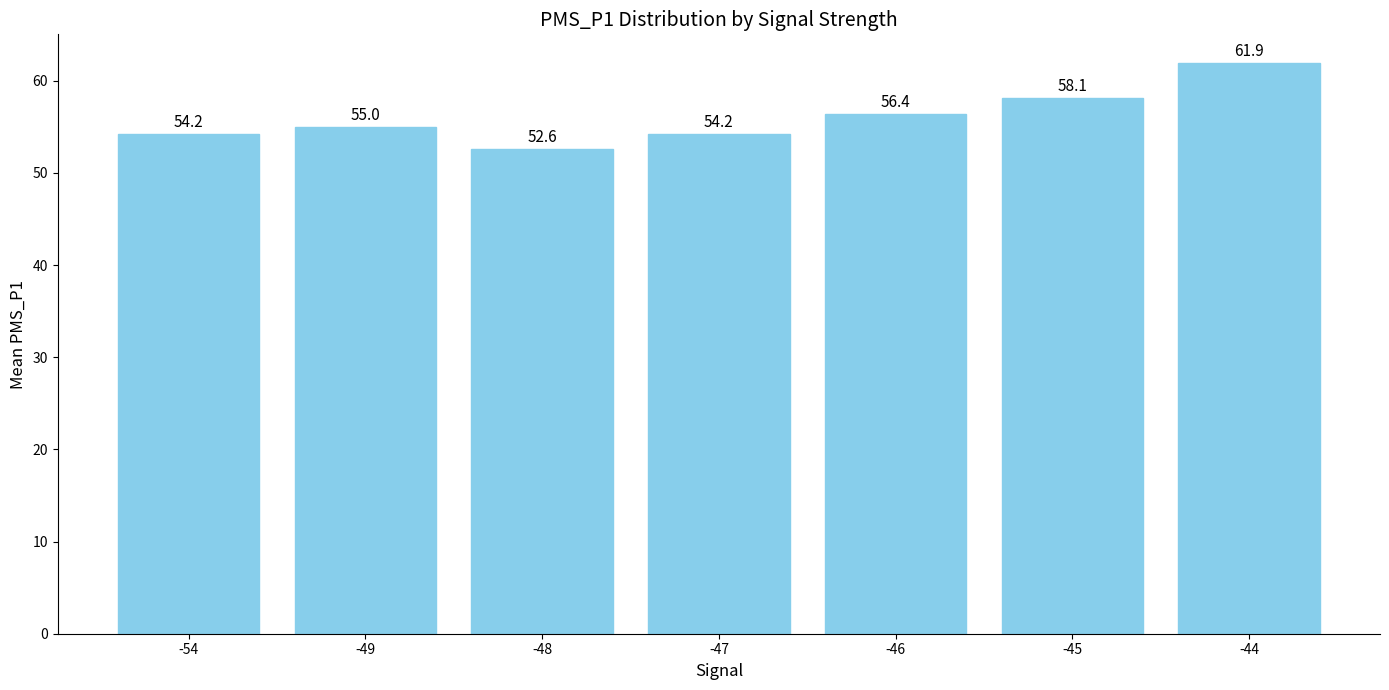

What is the ratio of the value at -49 to the value at -44?

0.9